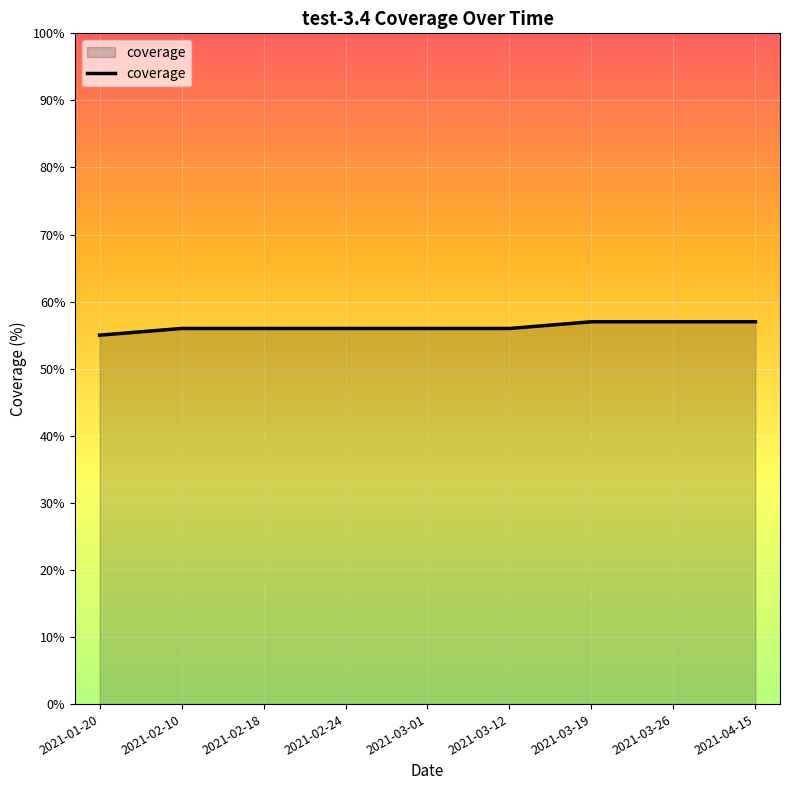

Reading right to left, list all the values displayed in this chart.

57	57	57	56	56	56	56	56	55